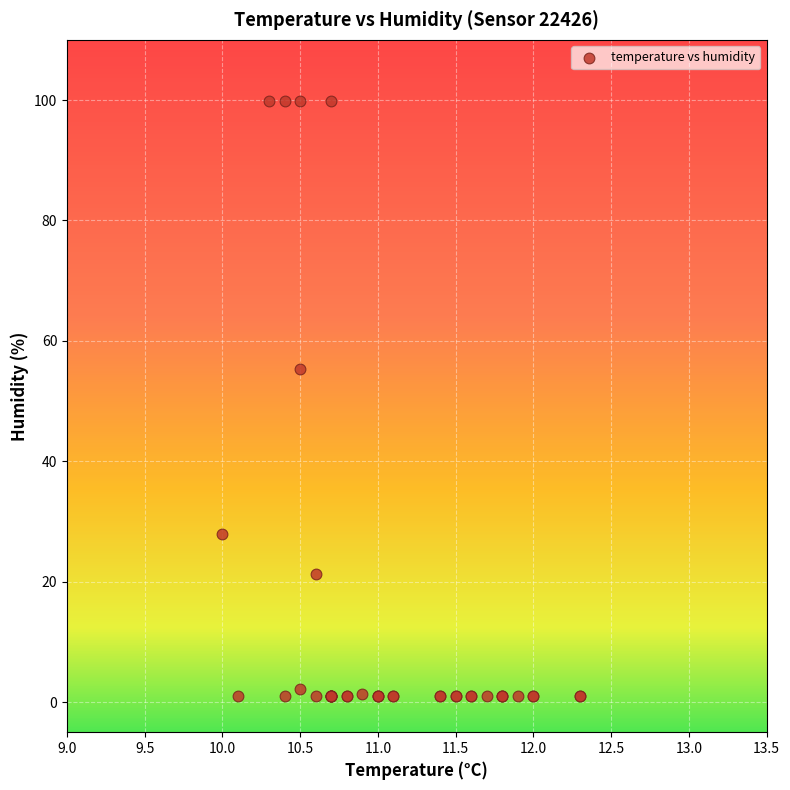

What Y value in the scatter plot is closest to 50?

55.4